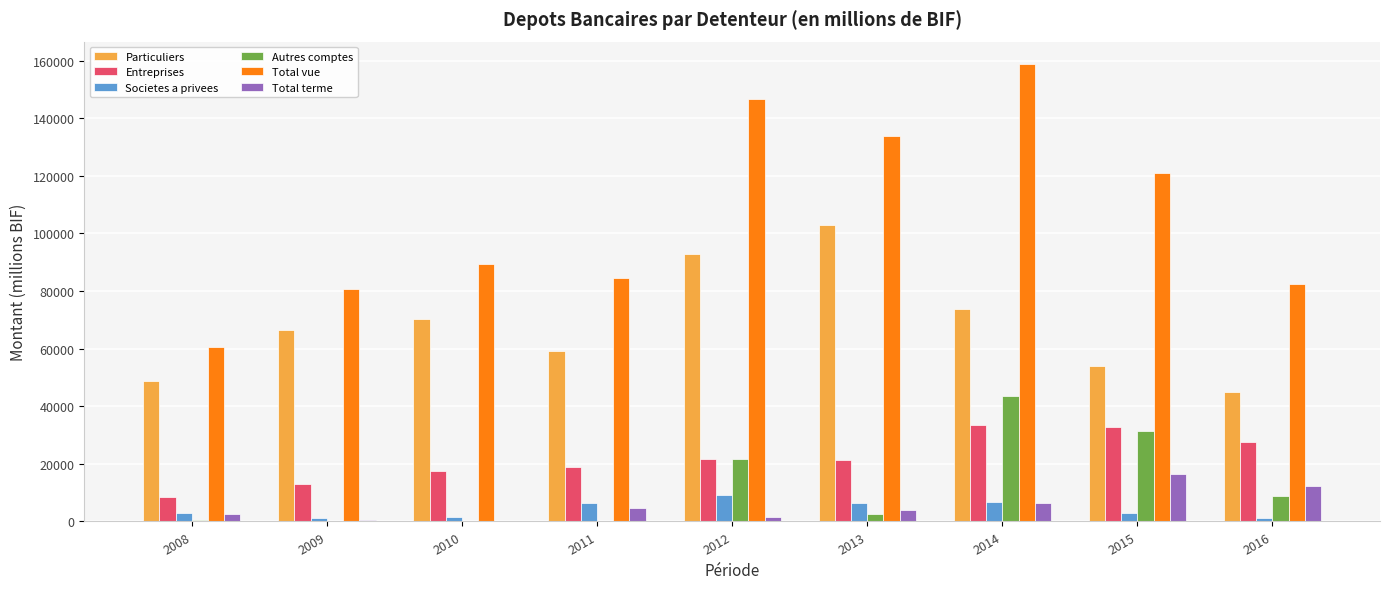

Is the value of Total vue at 2013 greater than the value of Entreprises at 2009?

Yes